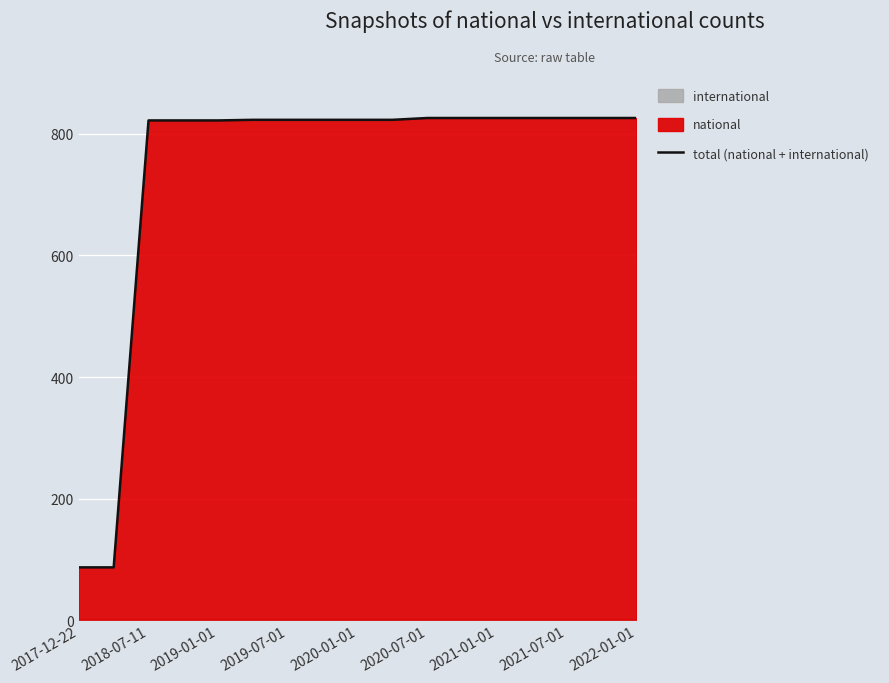

What is the difference between the second highest and second lowest values?

739